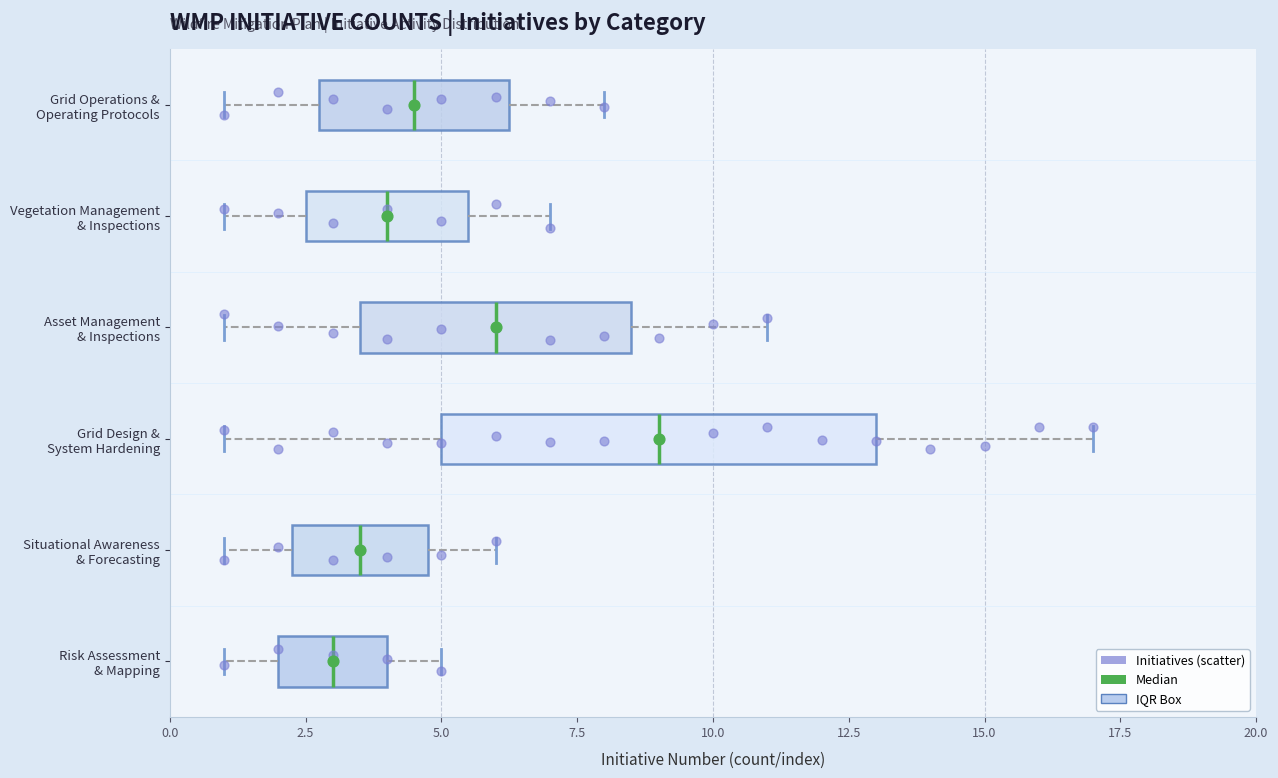

Which box's median line is the furthest to the right?

Grid Design & System Hardening